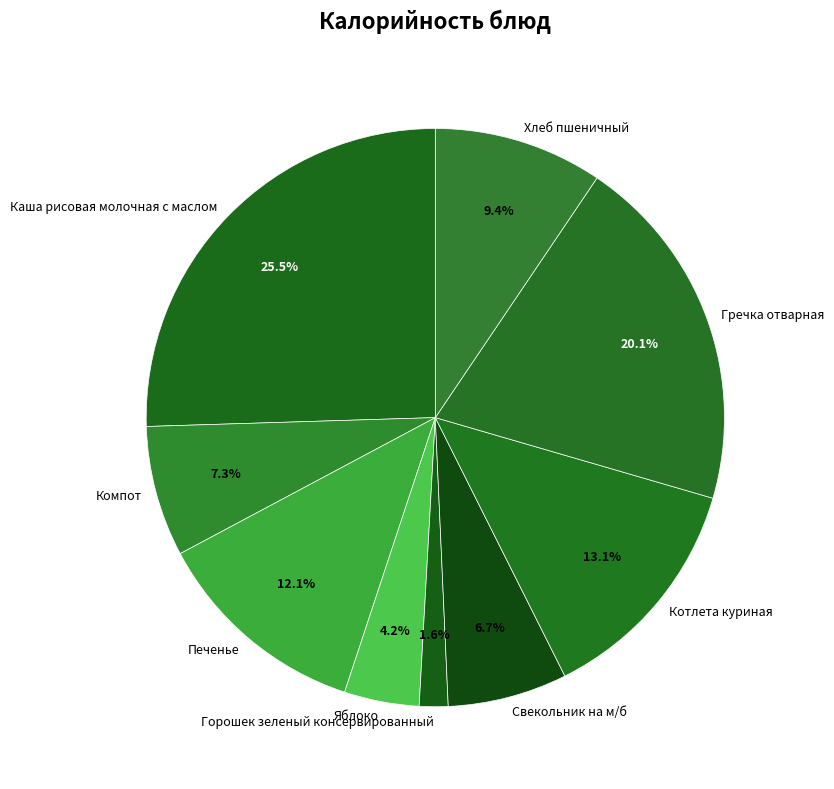

Count the number of slices in the pie.

9